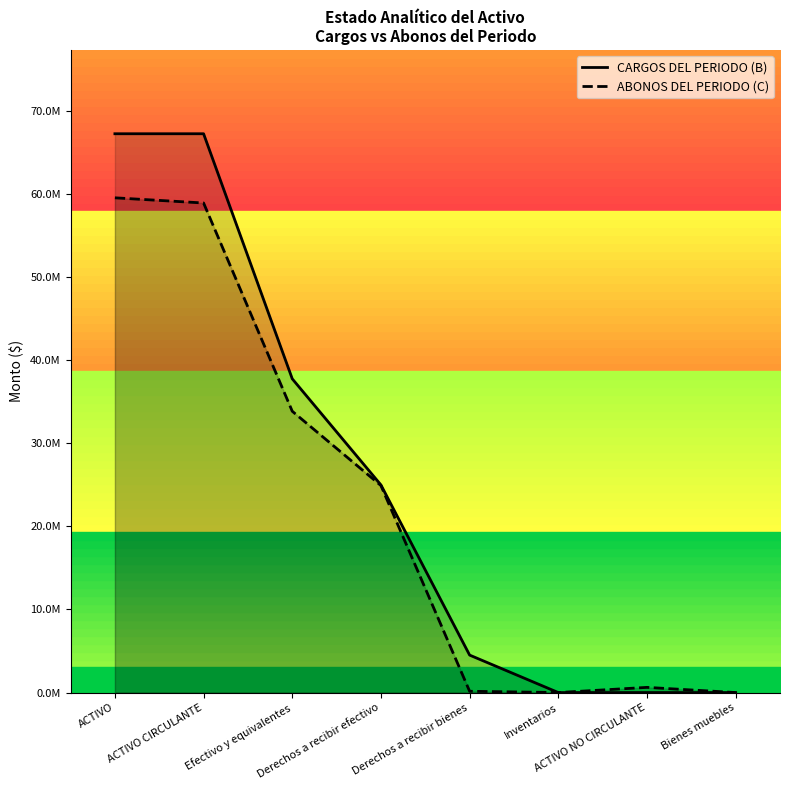

Which series has the widest spread of values?

CARGOS DEL PERIODO (B)